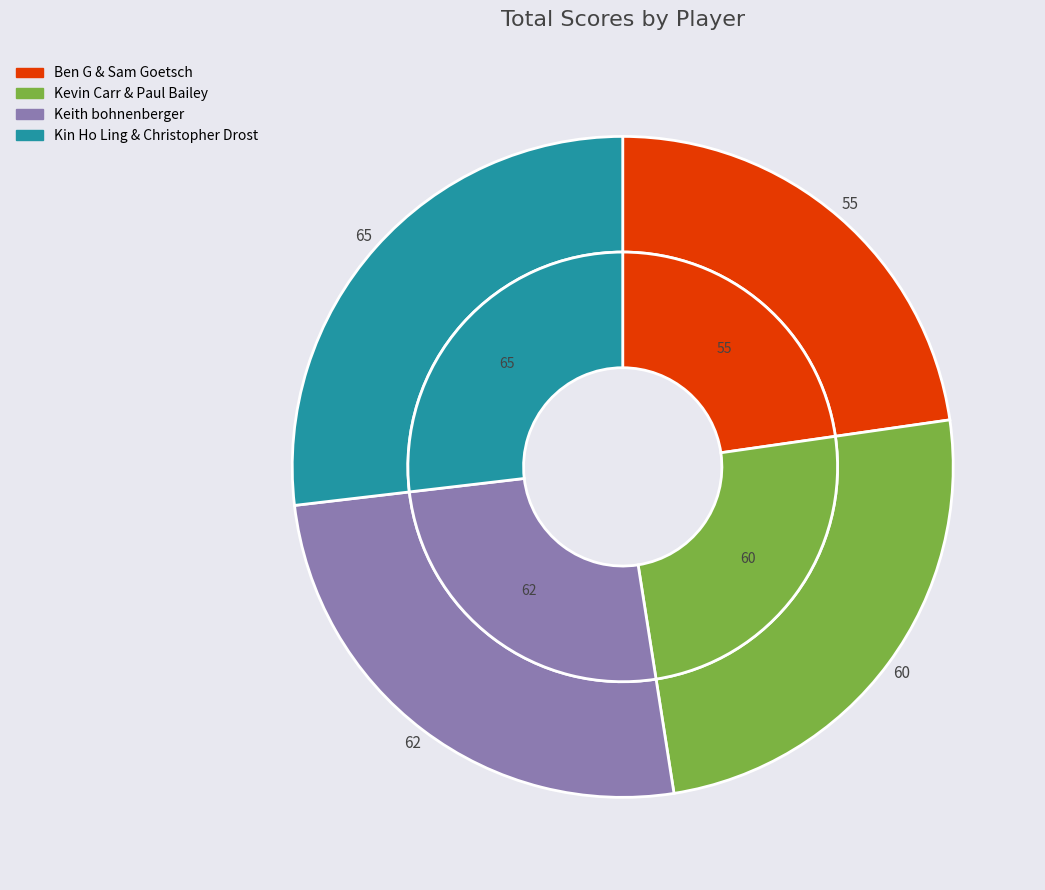

Which slice is the largest?

Kin Ho Ling & Christopher Drost